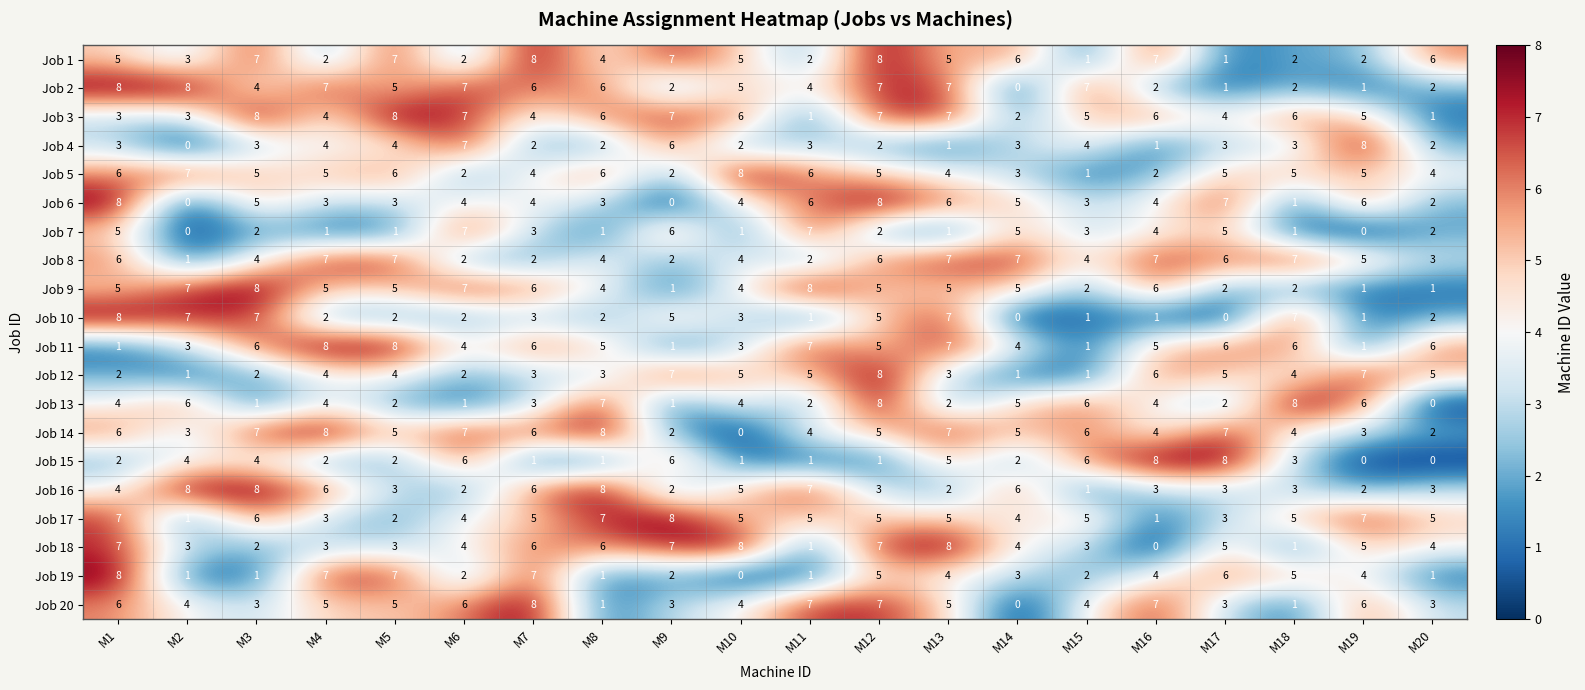

What is the sum of all Job 1 values?

90